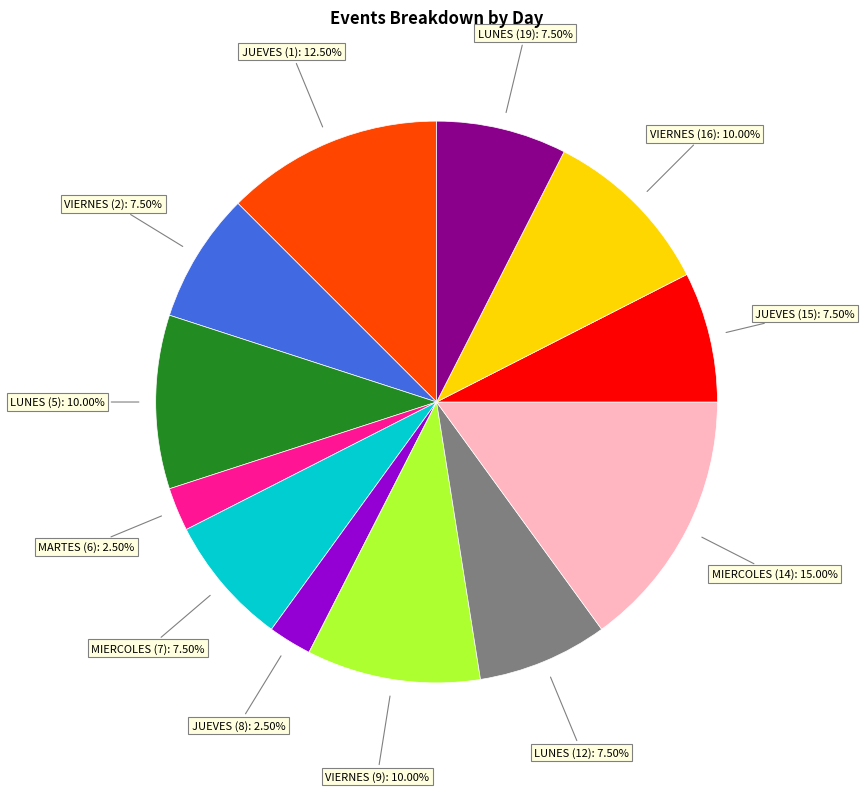

Which slice is the largest?

MIERCOLES (14)